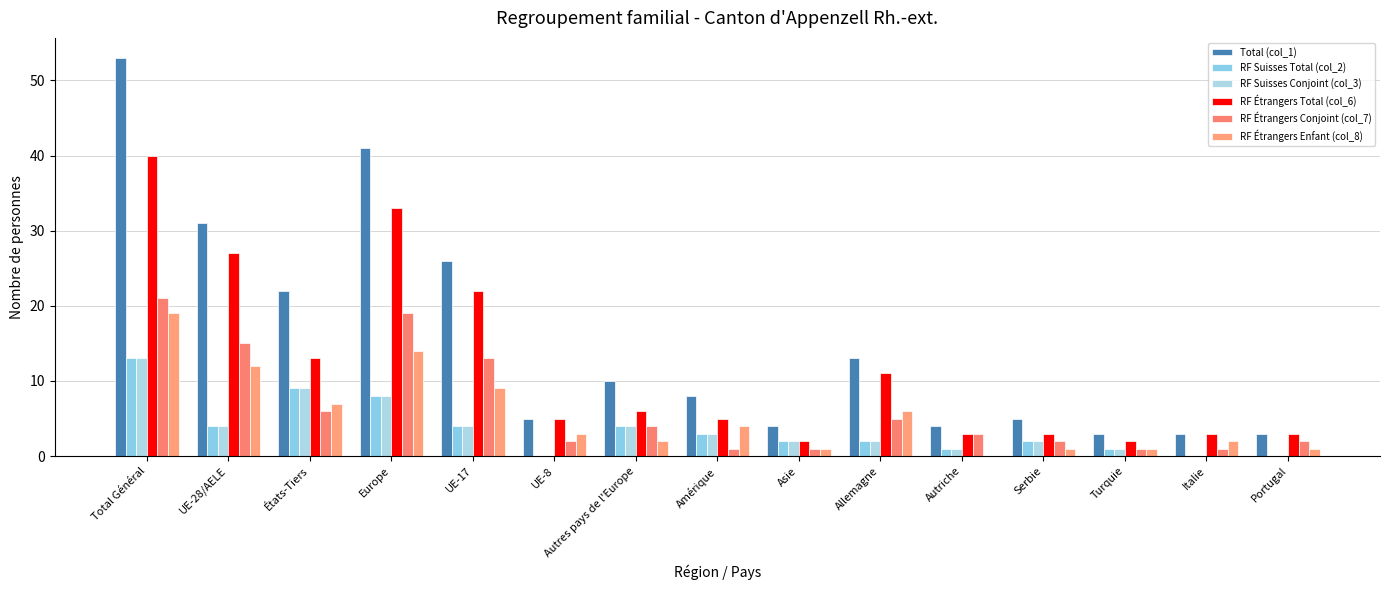

What is the value of the RF Suisses Total (col_2) bar at the 13th from the left?

1